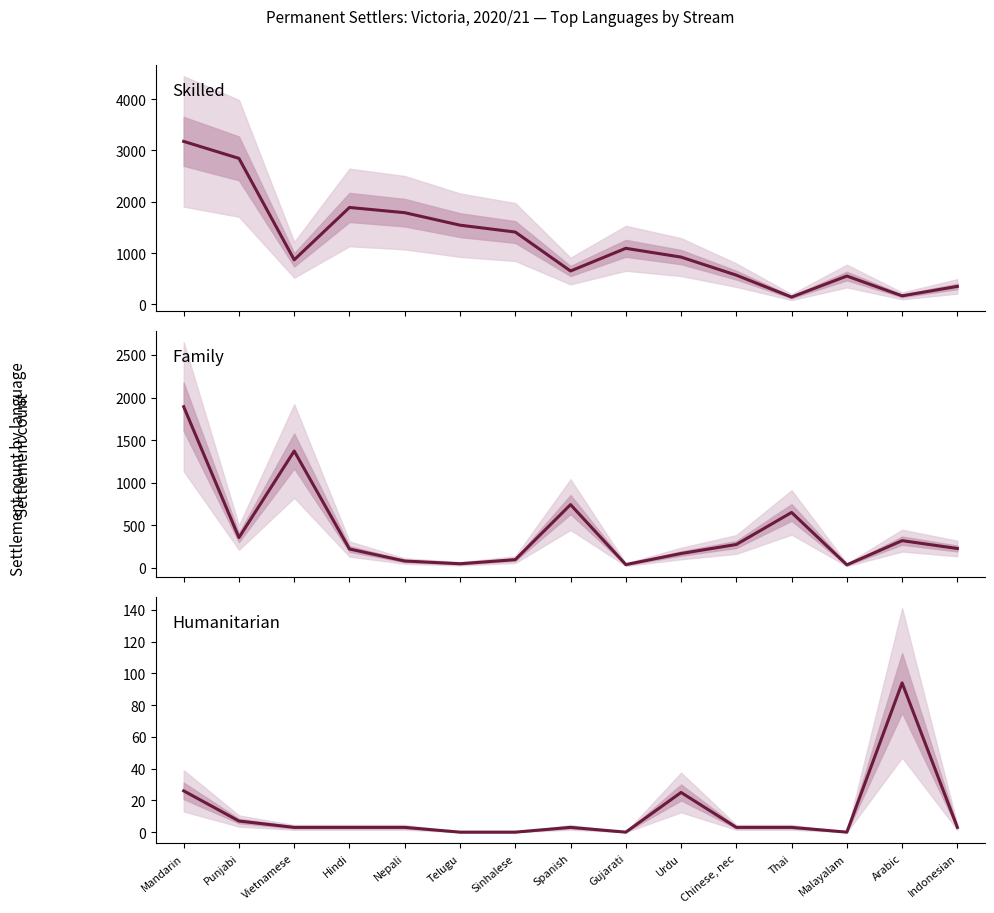

What value does the Humanitarian series have at Thai, to the nearest 5?

5